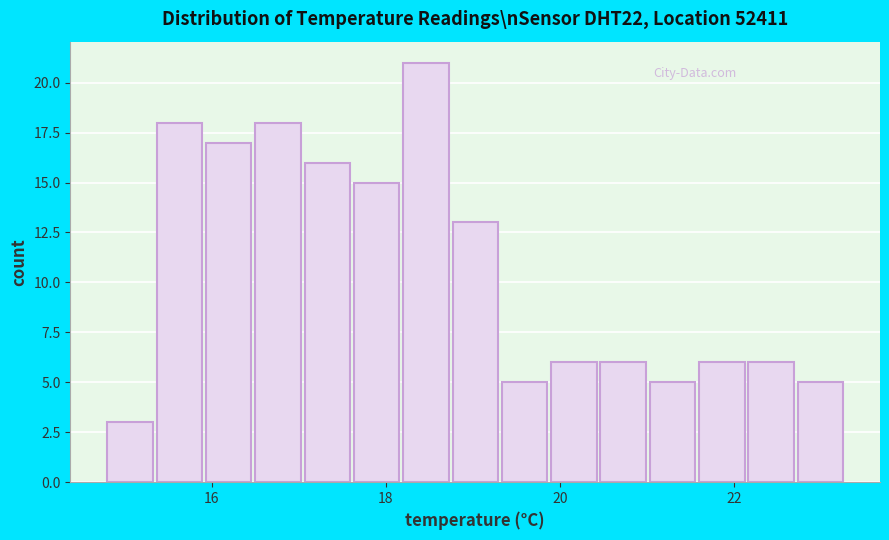

Read against the x-axis, roughly where is the centre of the tallest bar?

18.4